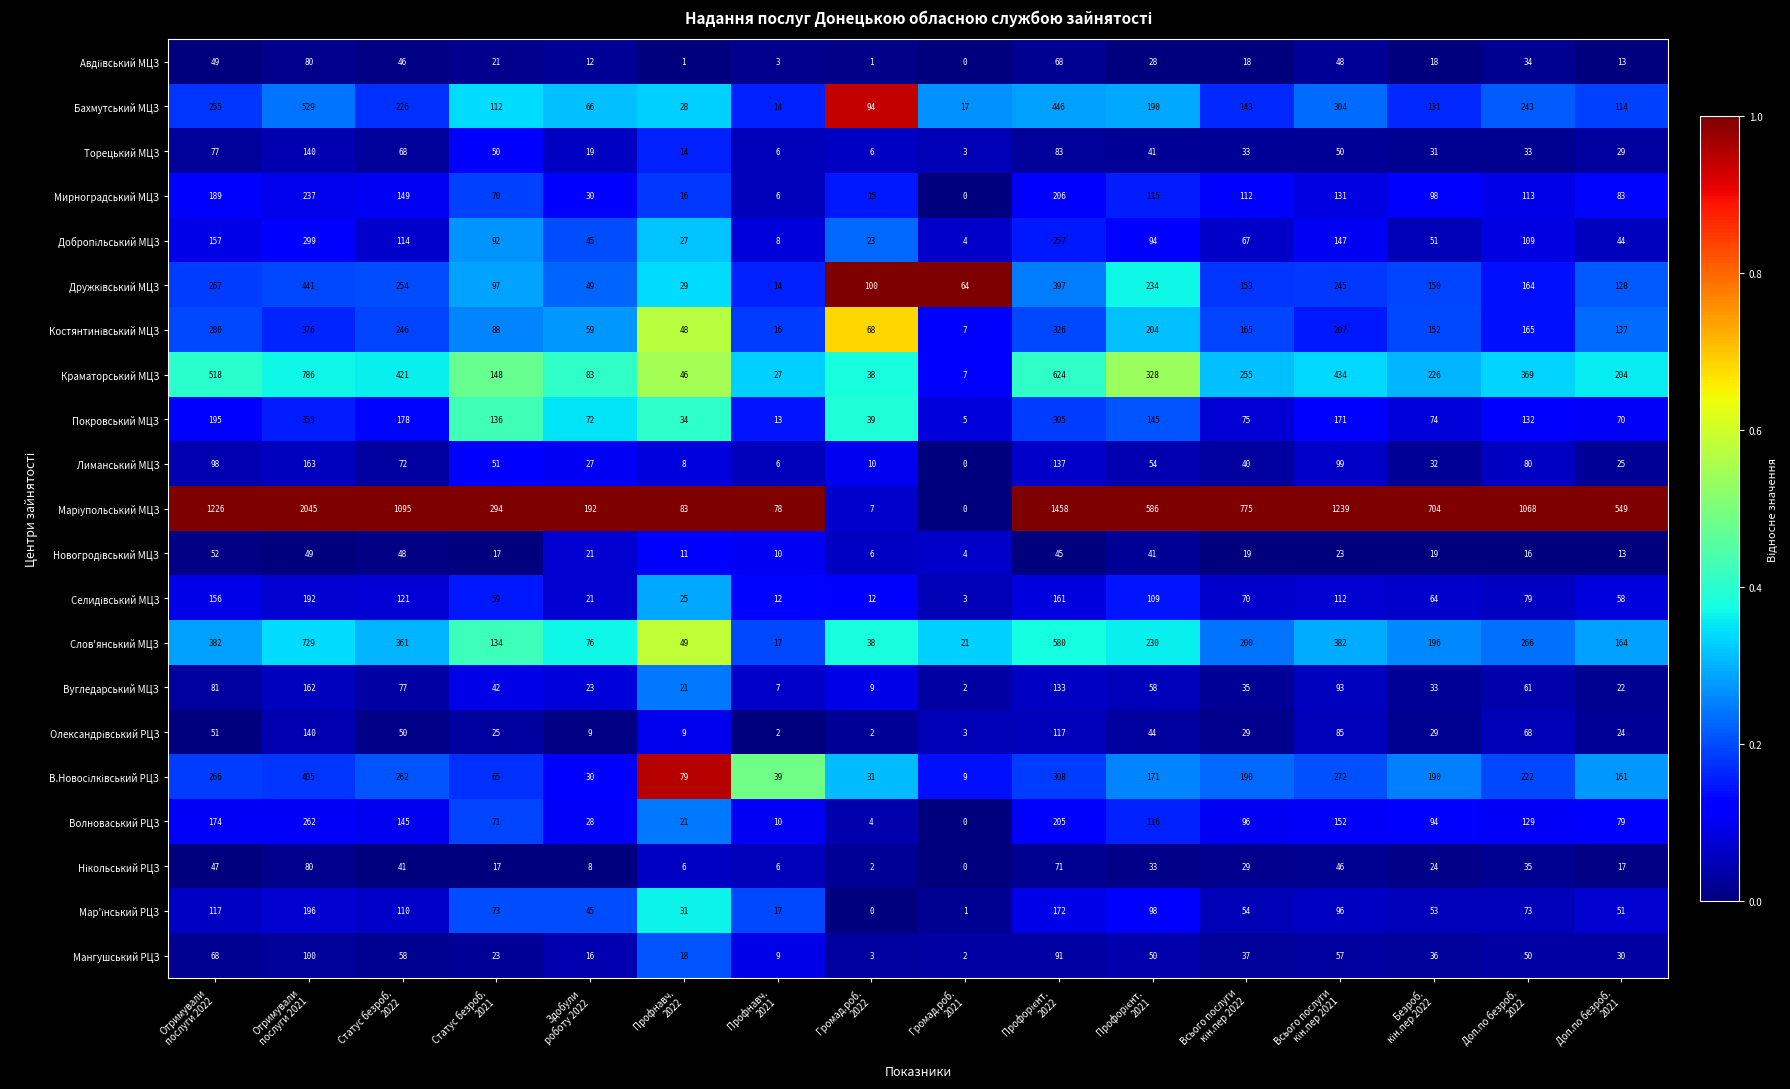

At how many categories does at least one series exceed 0?

16